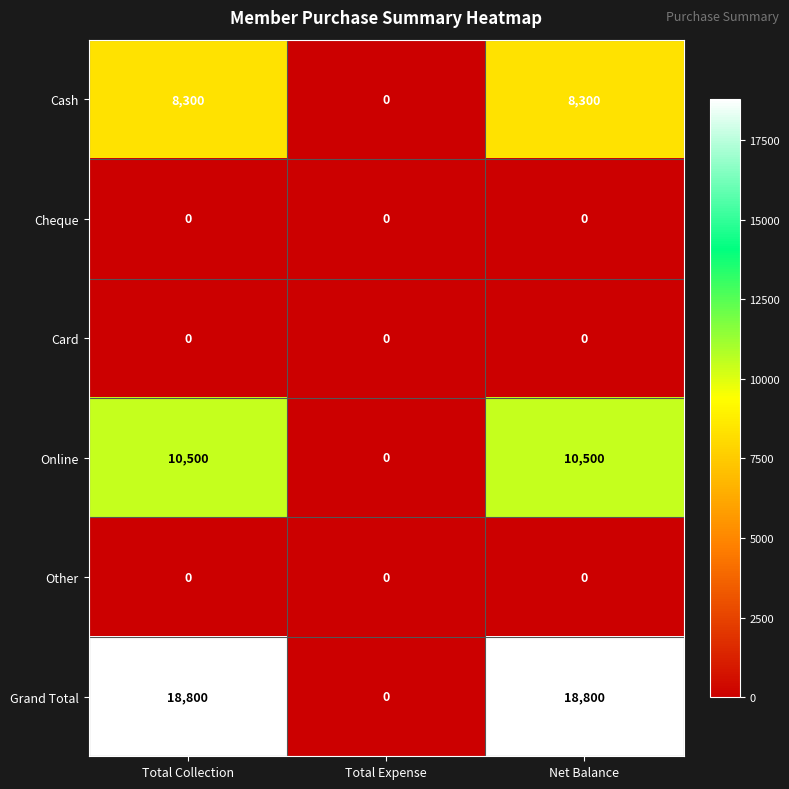

What is the highest value of the Cash series?

8300